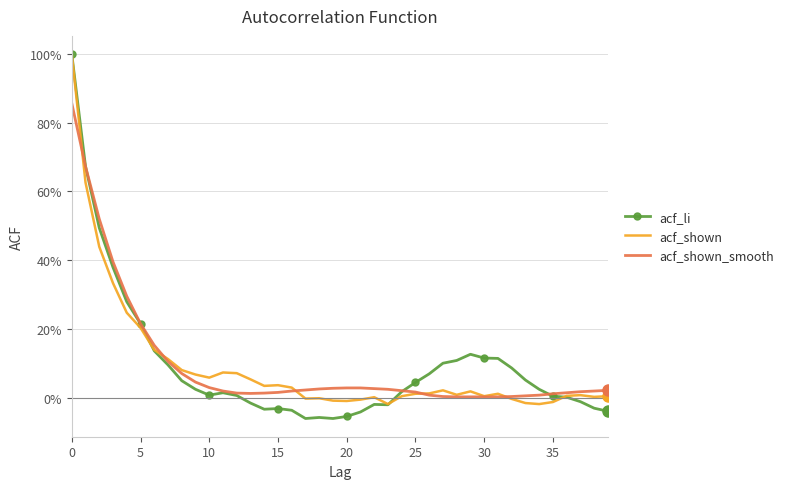

What are all the series names shown in the legend?

acf_li, acf_shown, acf_shown_smooth